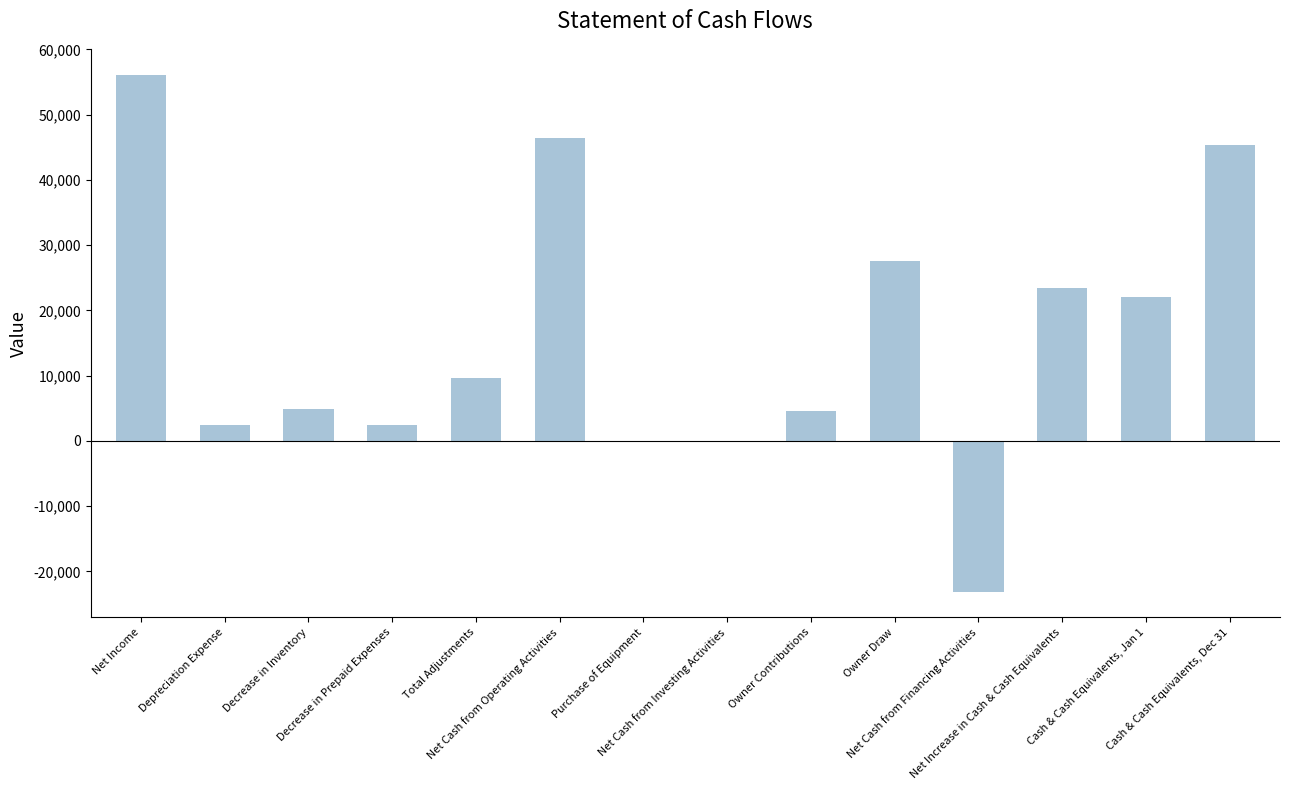

What is the greatest value displayed?

56139